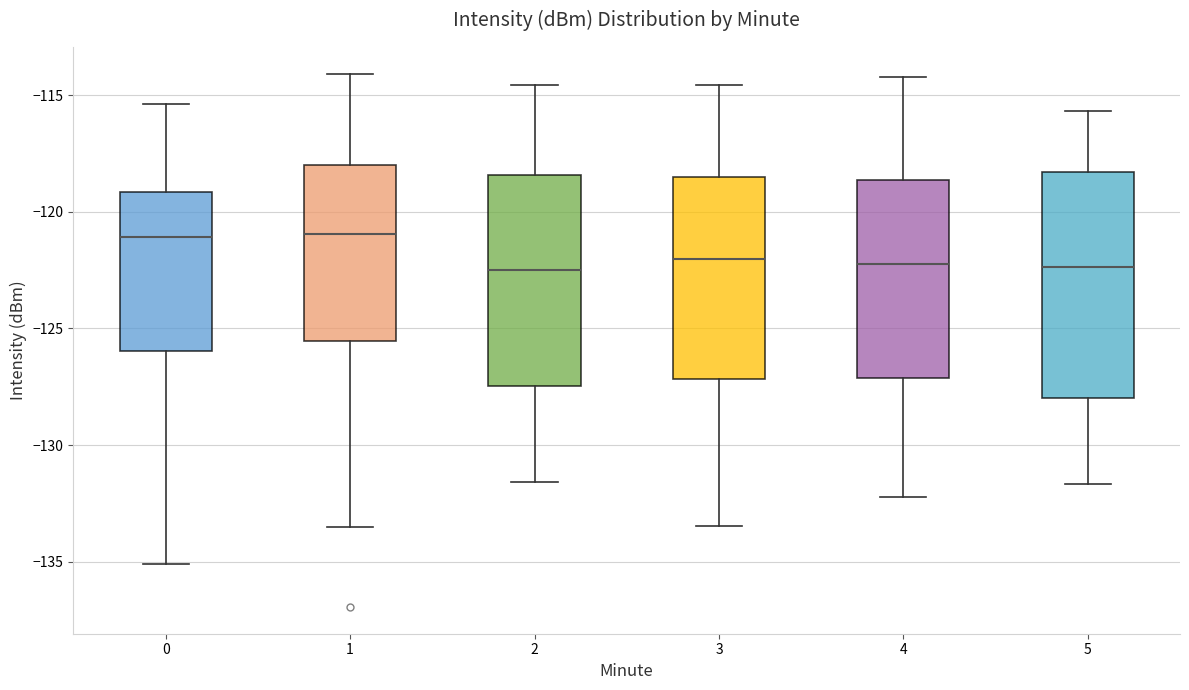

Where does the lower whisker of the box at x = 2 end on the y-axis? The values are not printed on the chart, so give them approximately, as read against the axis.

-131.5